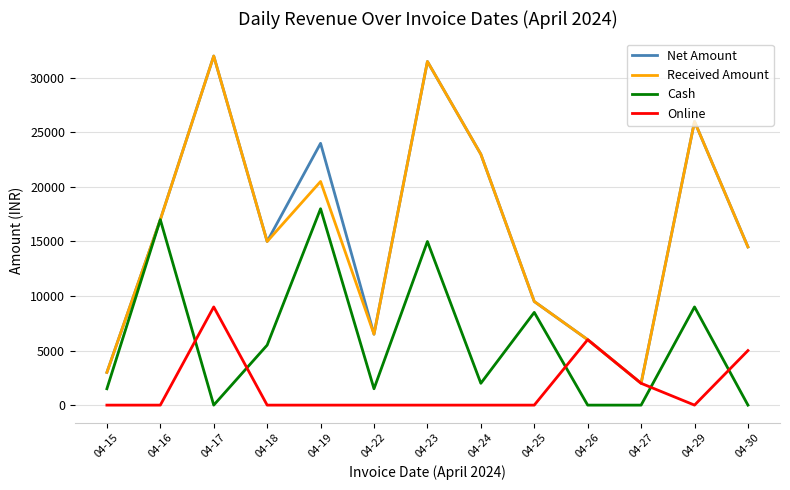

What is the difference between the Received Amount values at 04-22 and 04-16?

10500